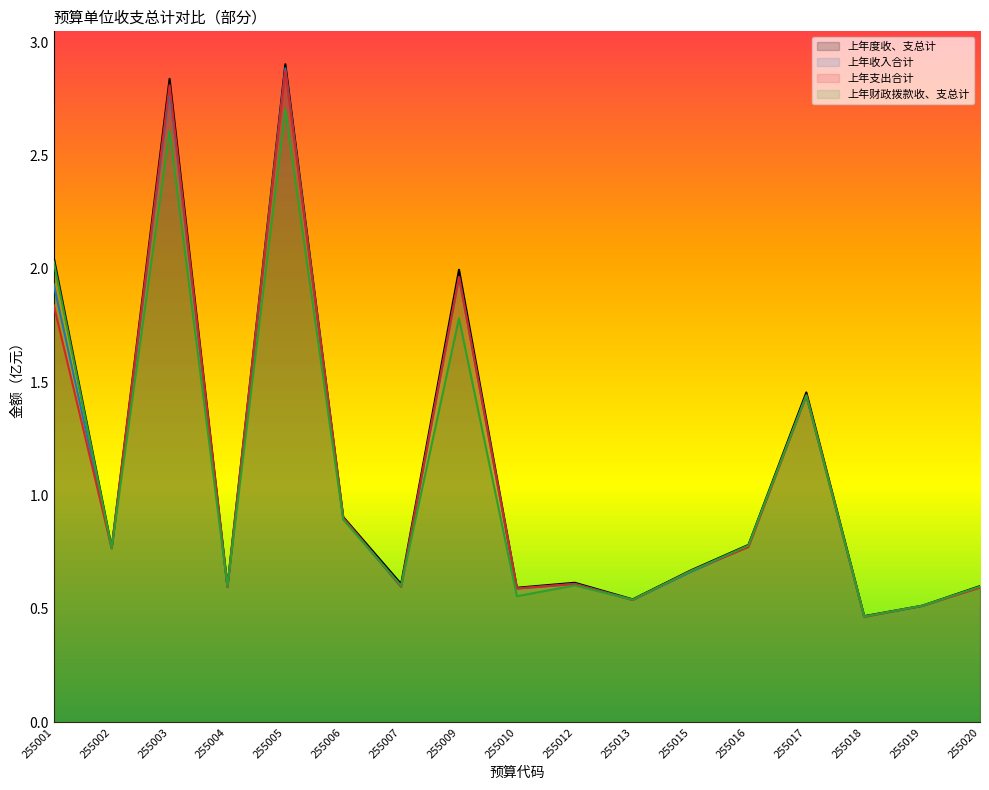

How many times do 上年支出合计 and 上年财政拨款收、支总计 cross each other?

10